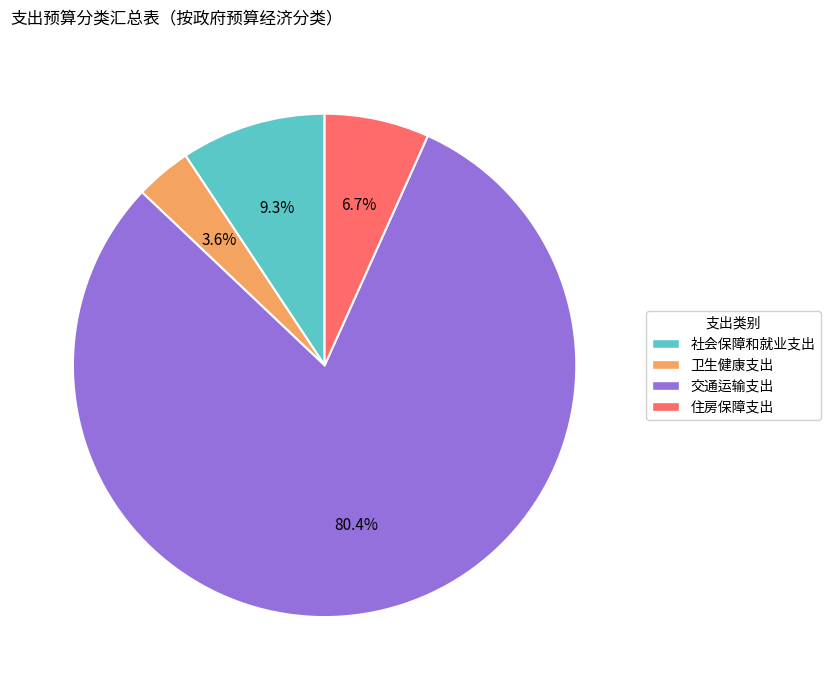

Which slice is the largest?

交通运输支出